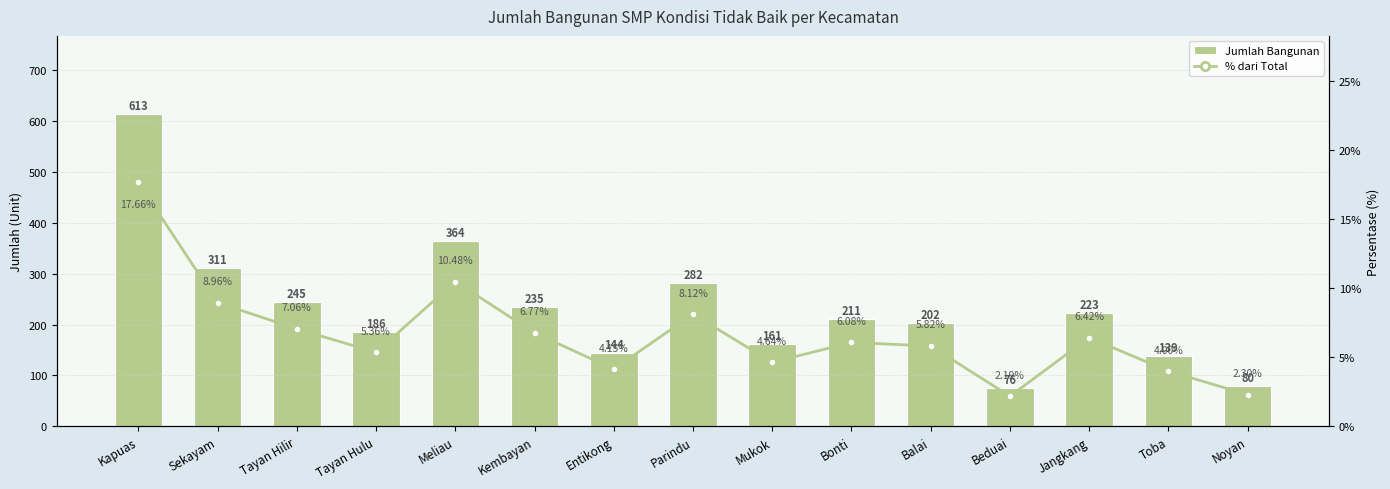

At which label does Jumlah Bangunan first exceed 211?

Kapuas